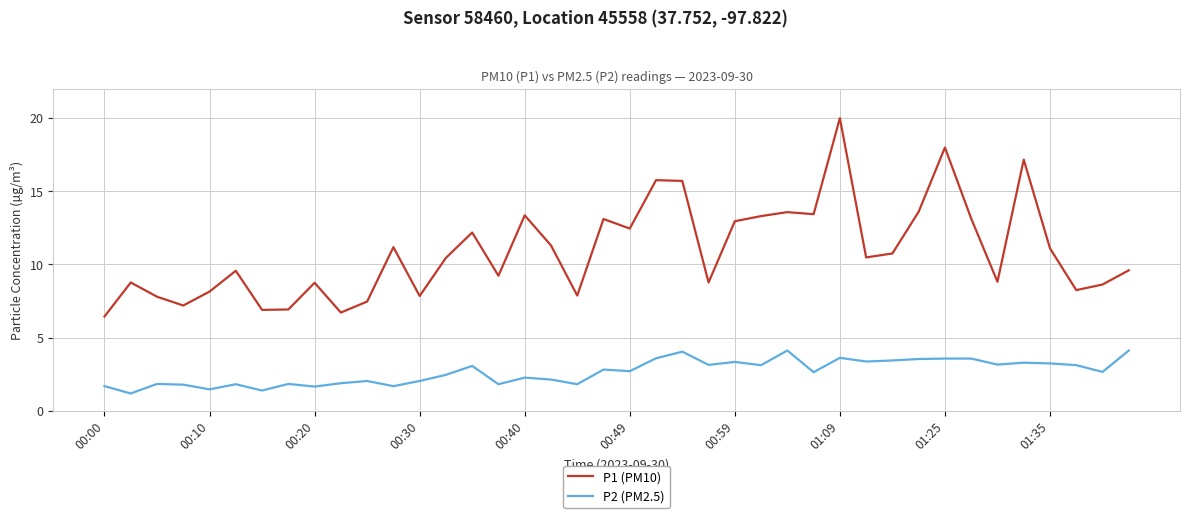

True or false: P1 (PM10) and P2 (PM2.5) intersect in this chart.

False